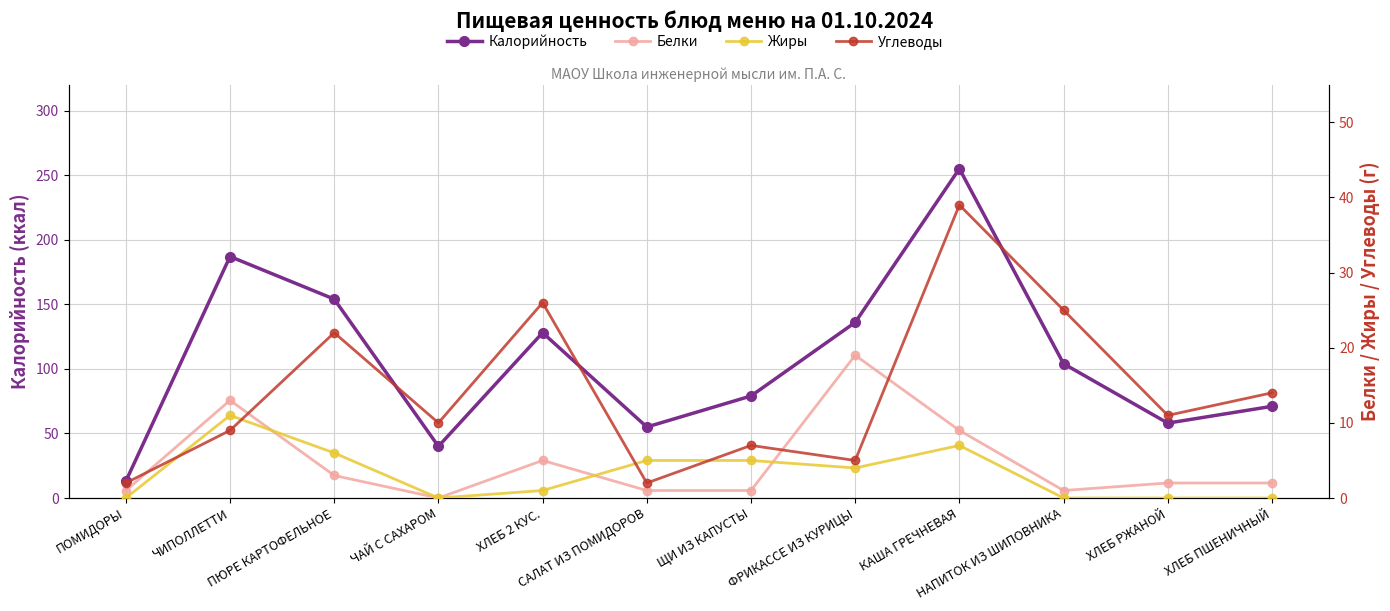

What is the difference between the highest and lowest values at САЛАТ ИЗ ПОМИДОРОВ?

54